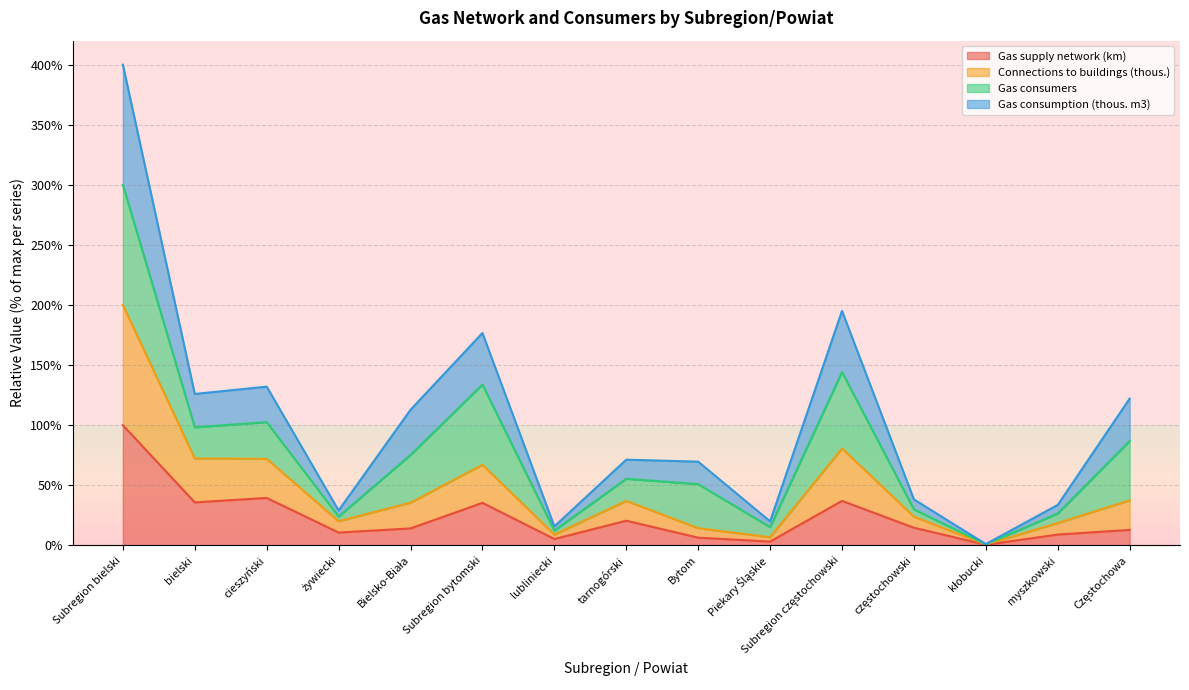

Is it true that Connections to buildings (thous.) equals 11.3 at myszkowski?

False